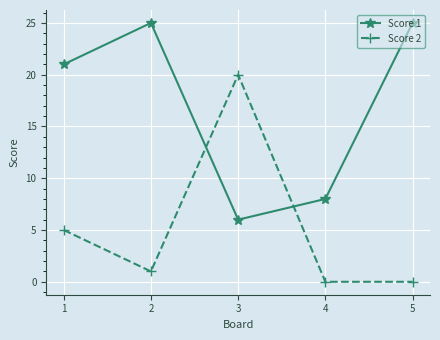

What is the total value across all series at 3?

26